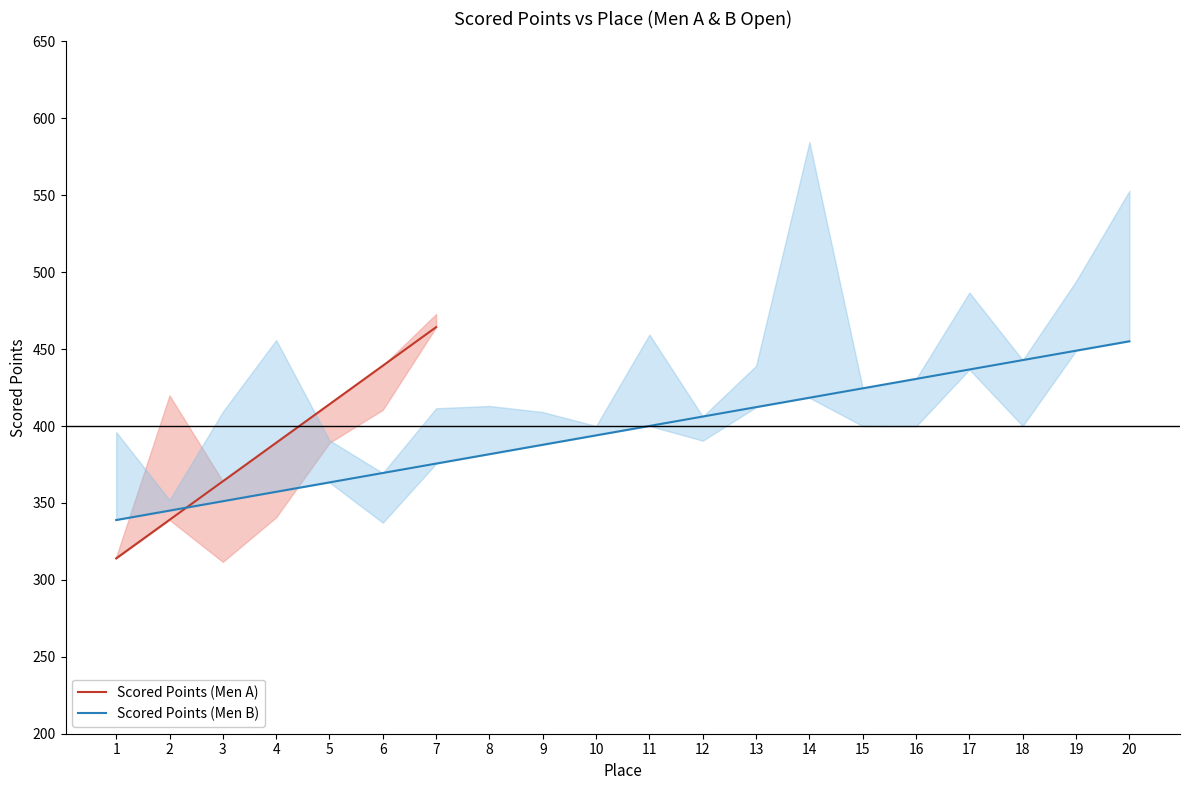

True or false: the data shows 208.8 at 4.

False